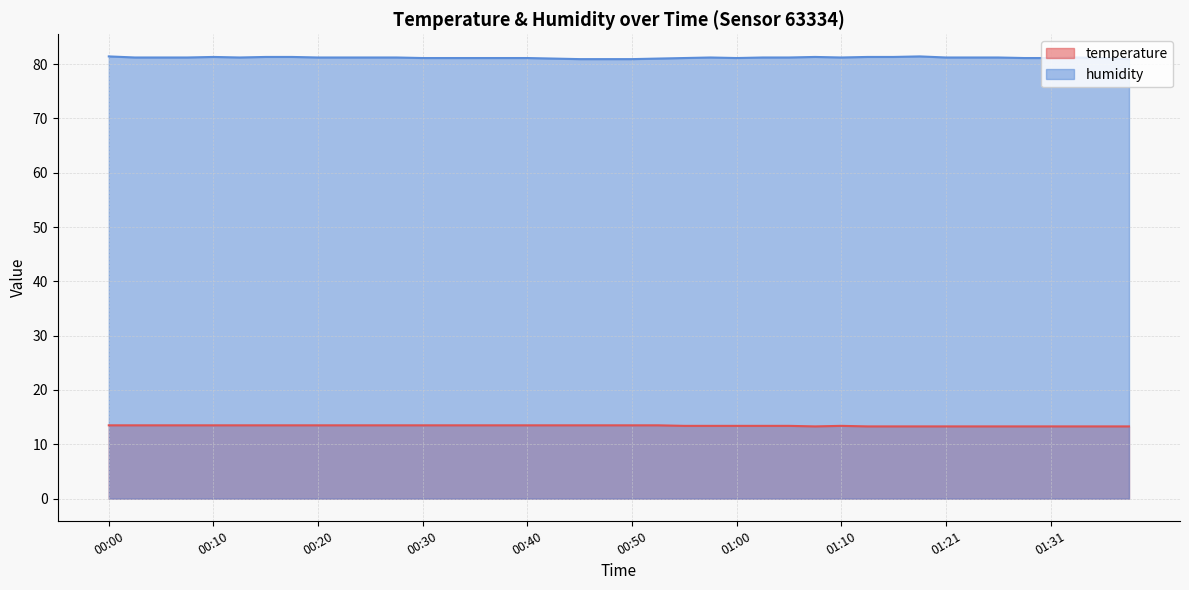

At which category is the sum across all series the highest?

00:00